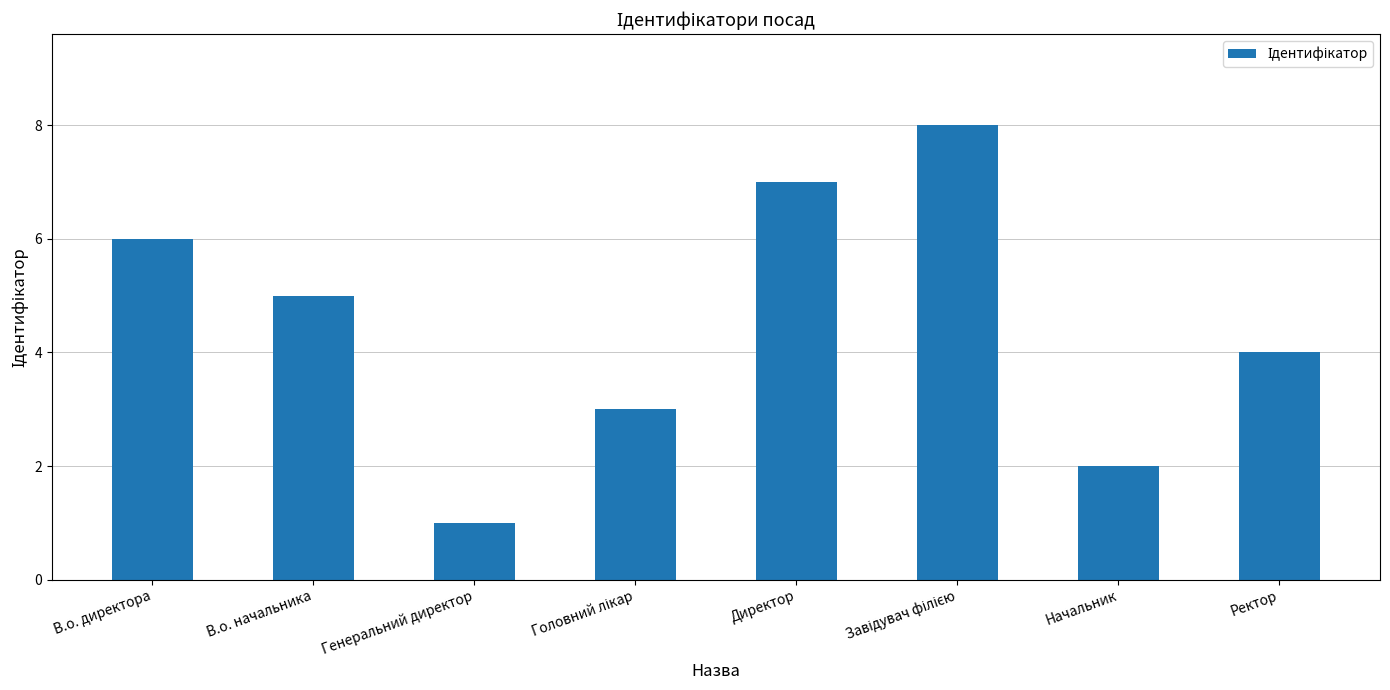

Does the chart contain any negative values?

No